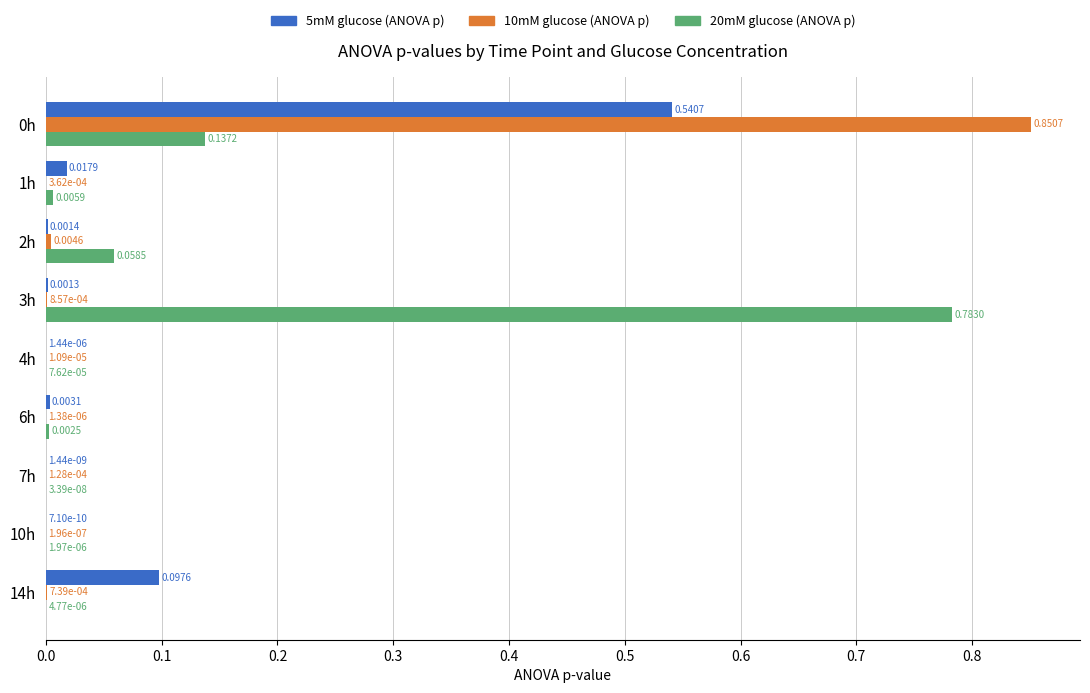

Is the value of 10mM glucose (ANOVA p) at 2h greater than the value of 20mM glucose (ANOVA p) at 1h?

No